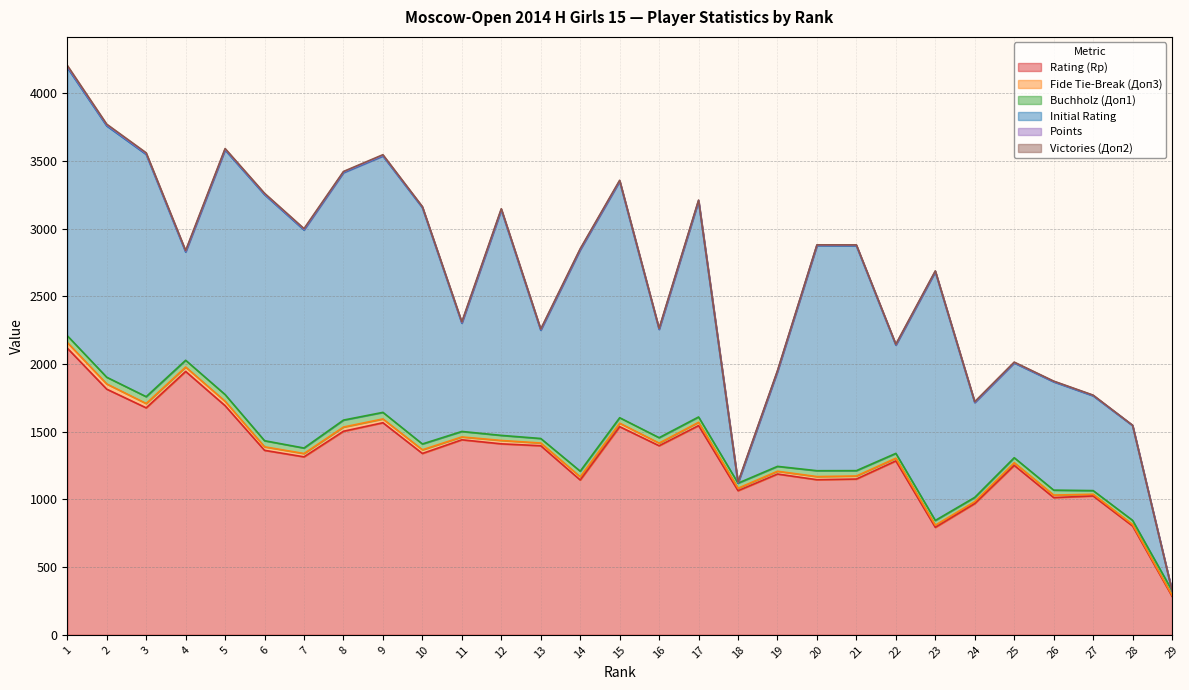

What are all the series names shown in the legend?

Rating (Rp), Fide Tie-Break (Доп3), Buchholz (Доп1), Initial Rating, Points, Victories (Доп2)